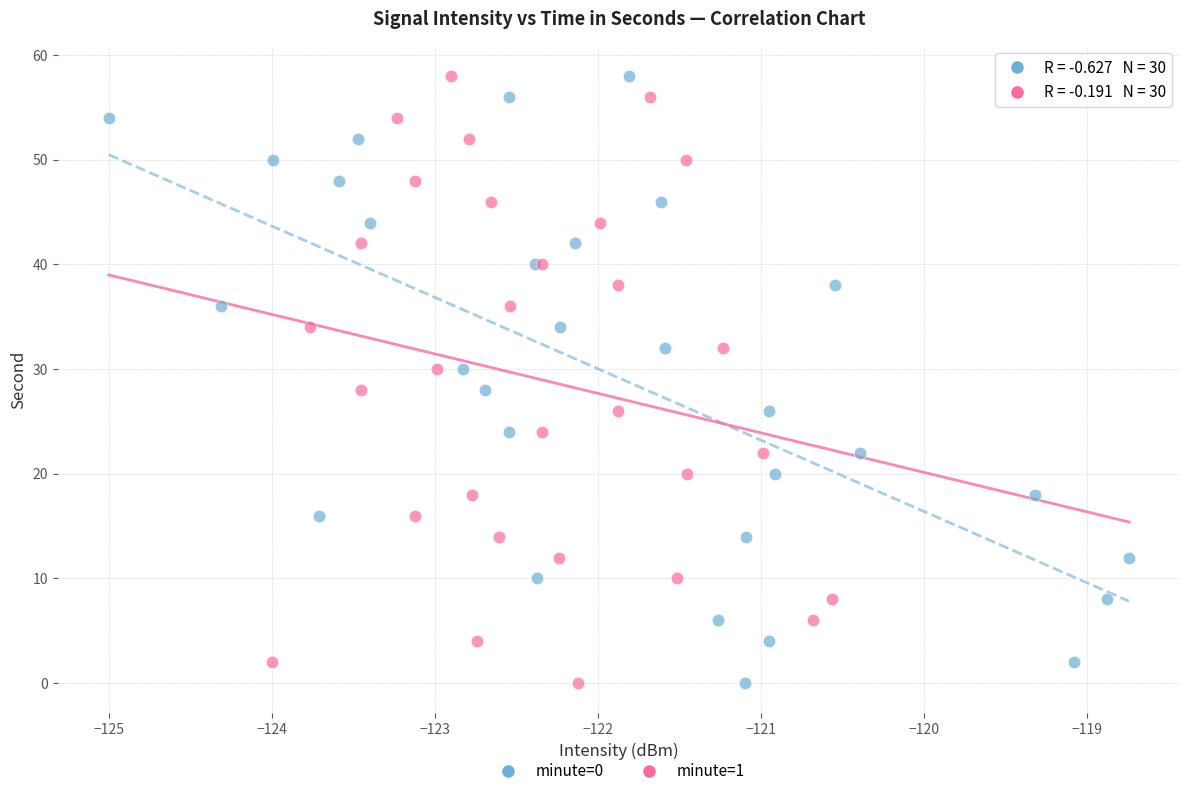

What are all the series names shown in the legend?

minute=0, minute=1